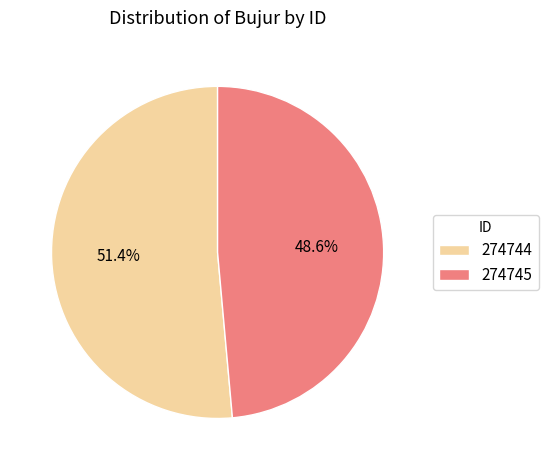

How many slices are in this pie chart?

2